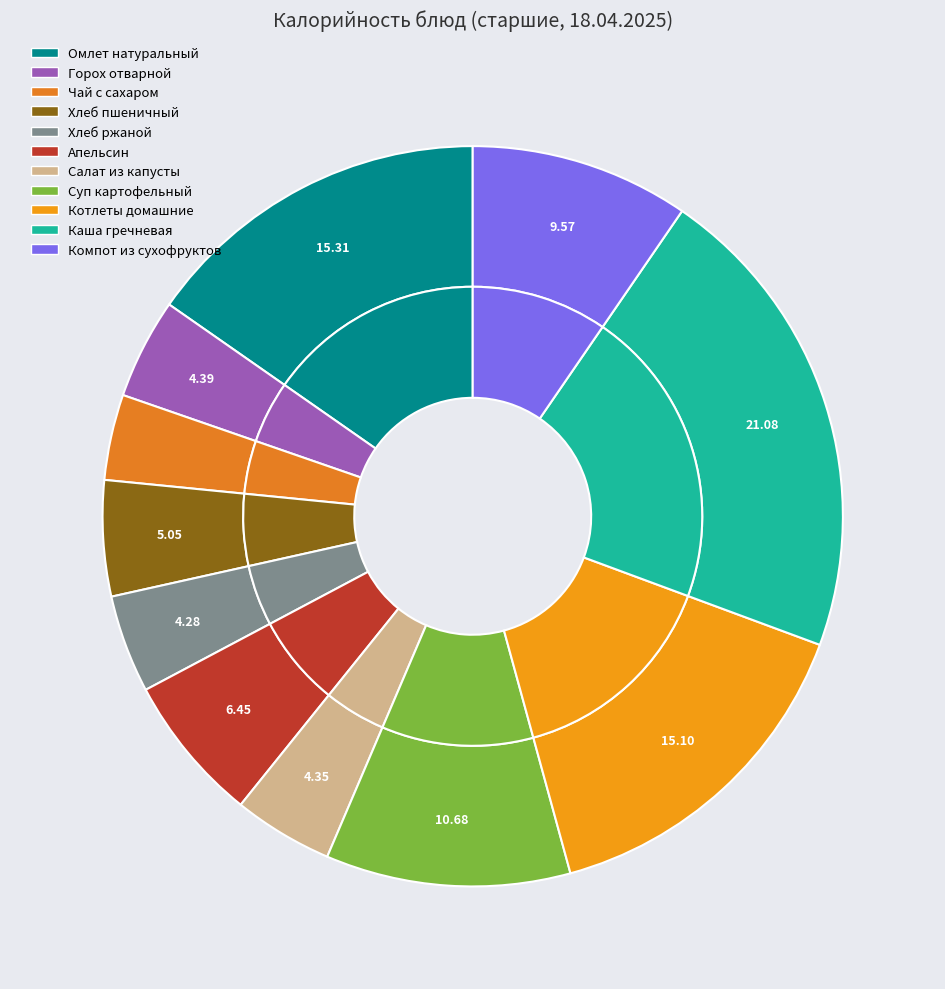

How many slices are in this pie chart?

11